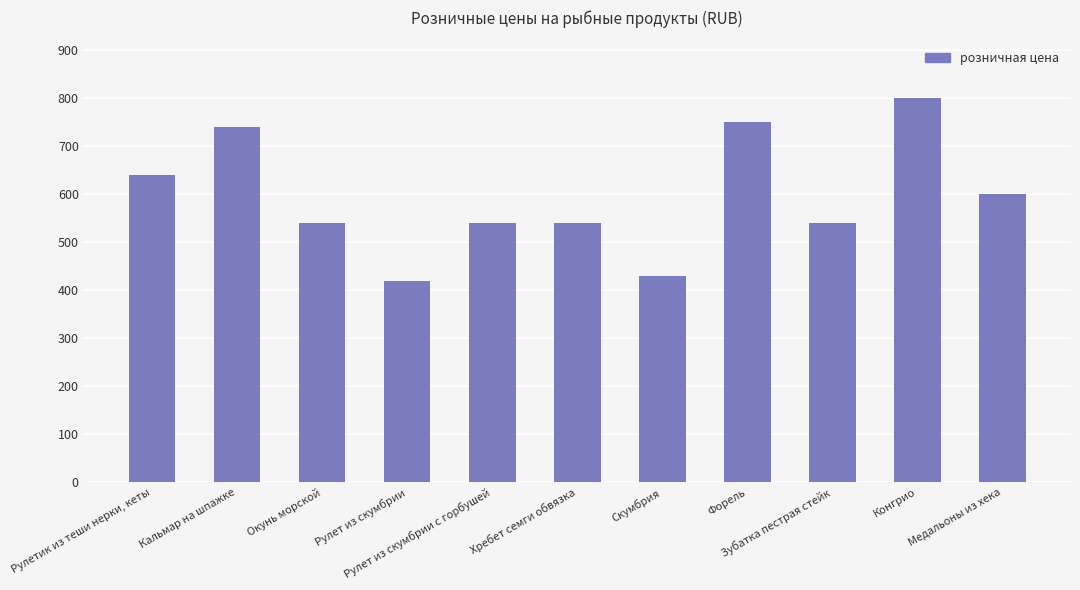

Reading left to right, list all the values displayed in this chart.

640	740	540	420	540	540	430	750	540	800	600